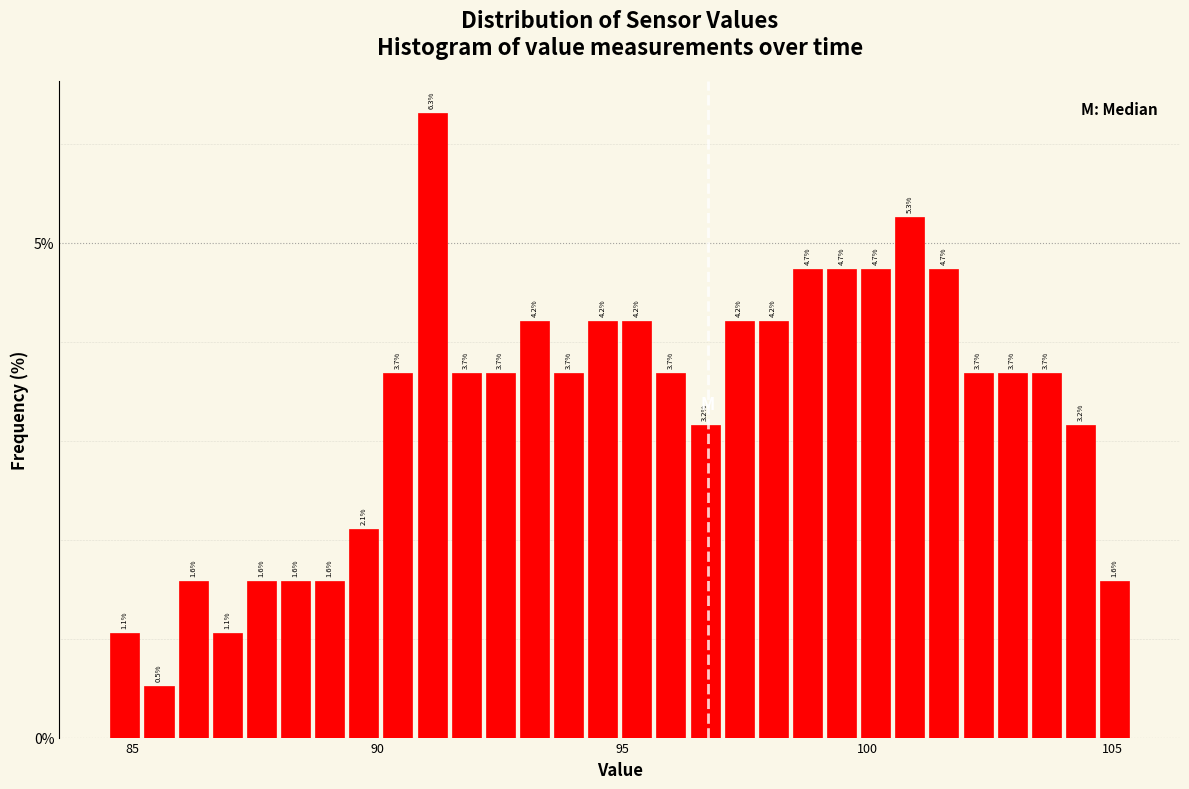

Read against the x-axis, roughly where is the centre of the tallest bar?

91.0